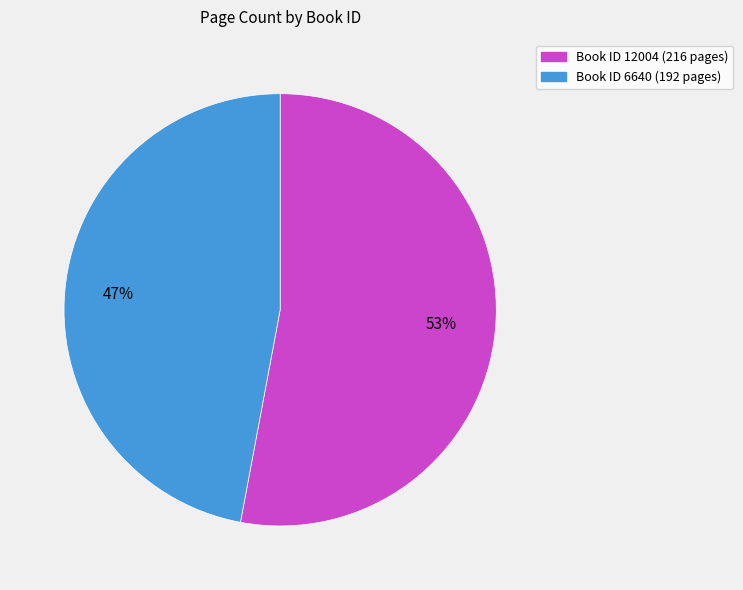

True or false: Book ID 12004 (216 pages) accounts for 53% of the total.

True